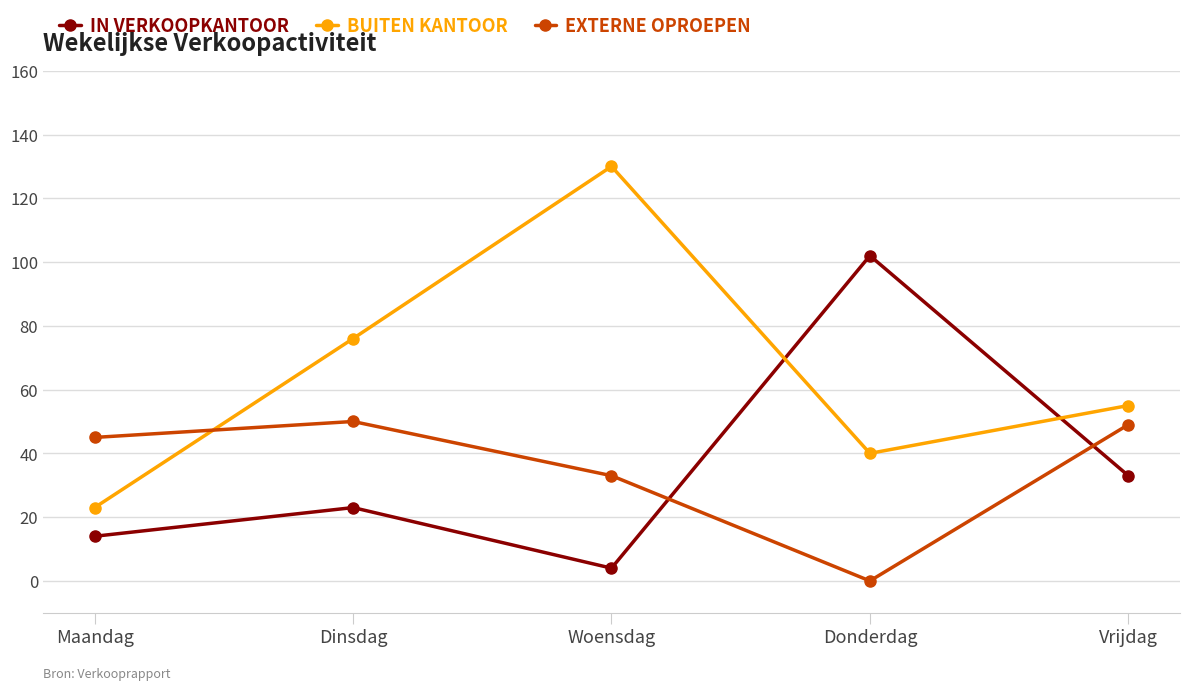

After their last crossing, which series has the higher values: BUITEN KANTOOR or EXTERNE OPROEPEN?

BUITEN KANTOOR